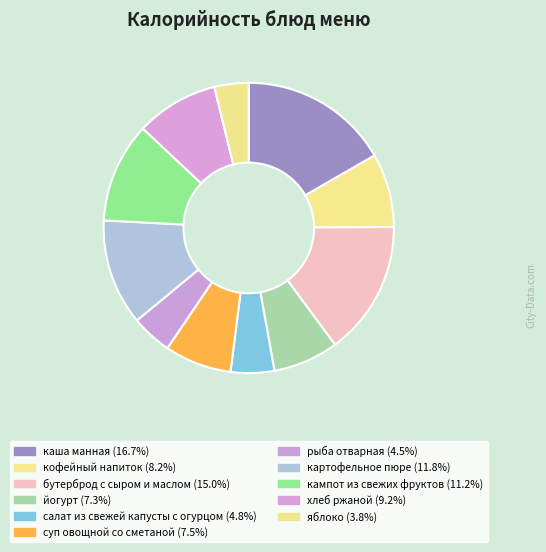

Count the number of slices in the pie.

11